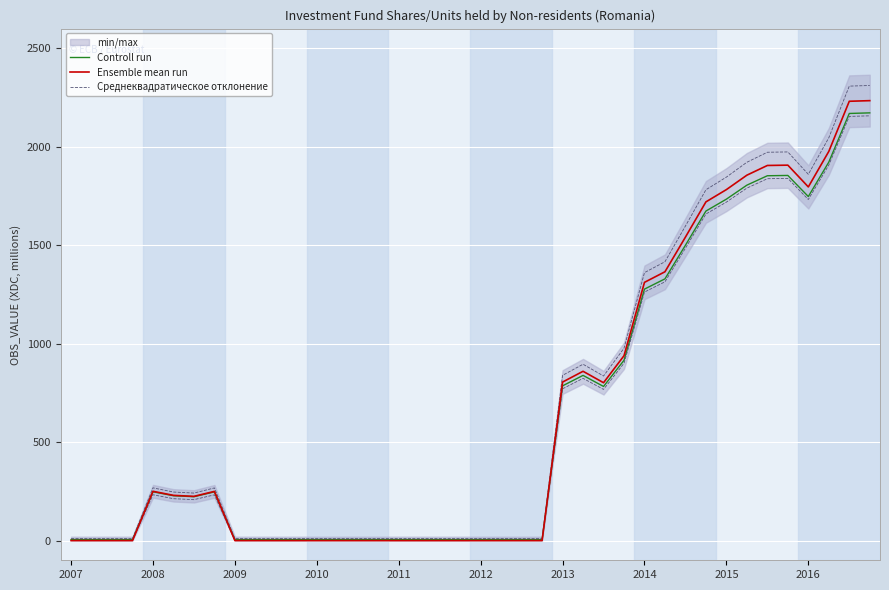

What is the total value across all series at 19?

15.0